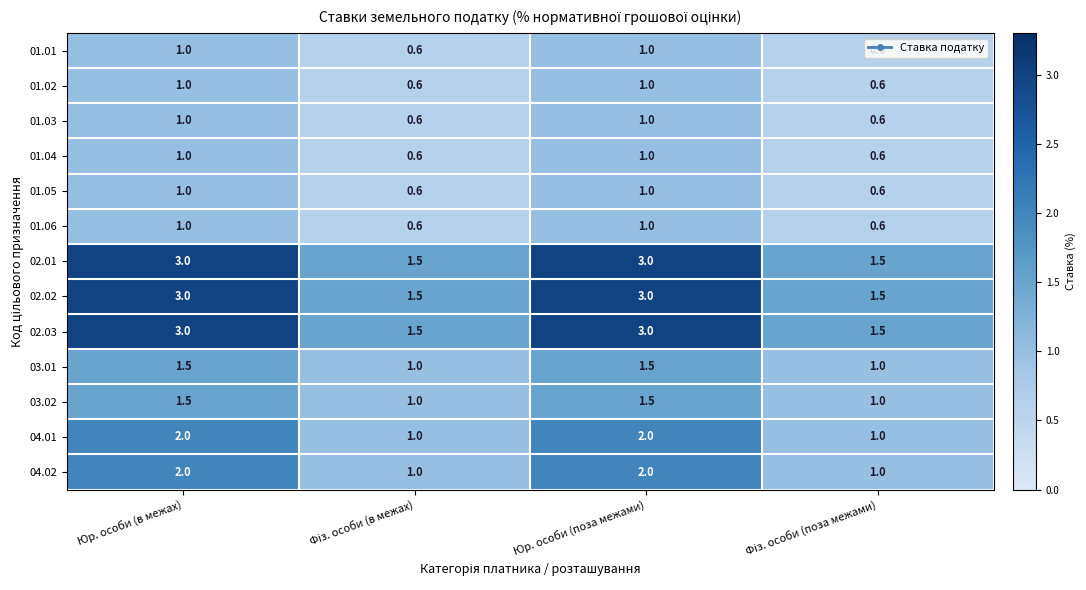

What is the difference between the highest and lowest values at Юр. особи (поза межами)?

2.0